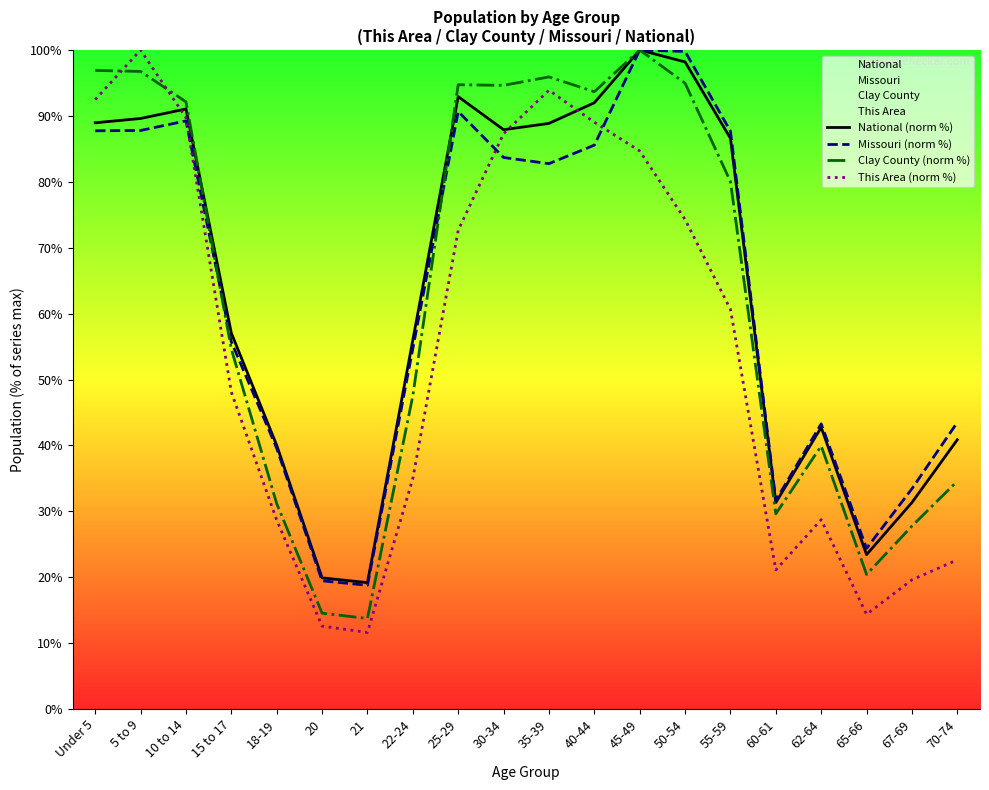

Which series ends up on top after the final intersection of Missouri (norm %) and This Area (norm %)?

Missouri (norm %)